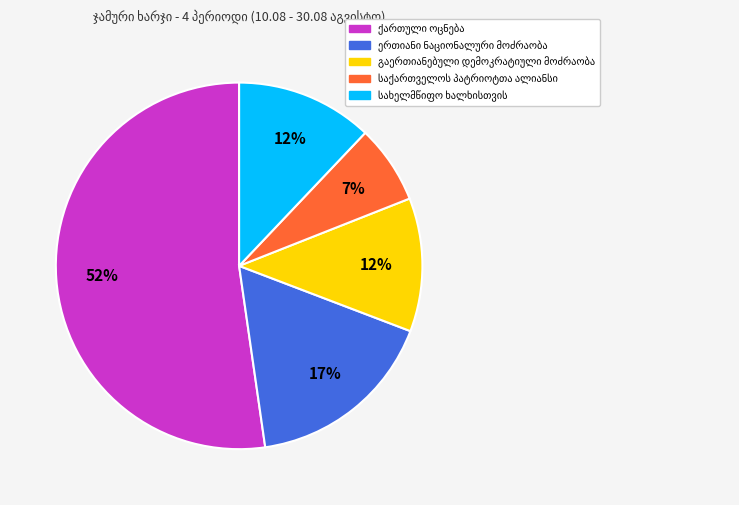

To the nearest percent, what is the difference between the largest and smallest slice percentages?

45%